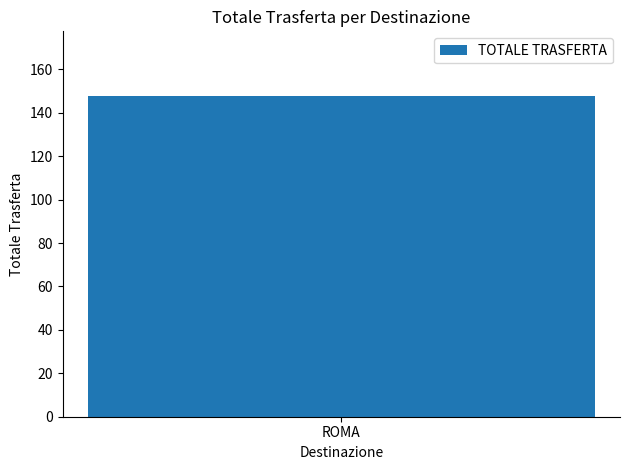

Are the bars horizontal?

No